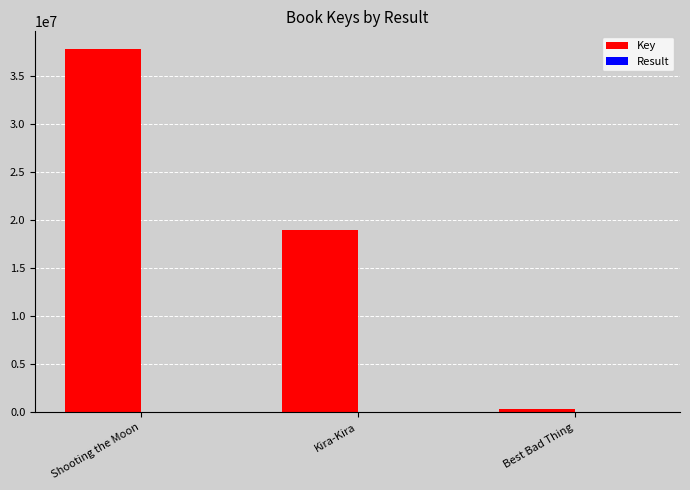

Where is Key nearest to the value 19047284?

Kira-Kira